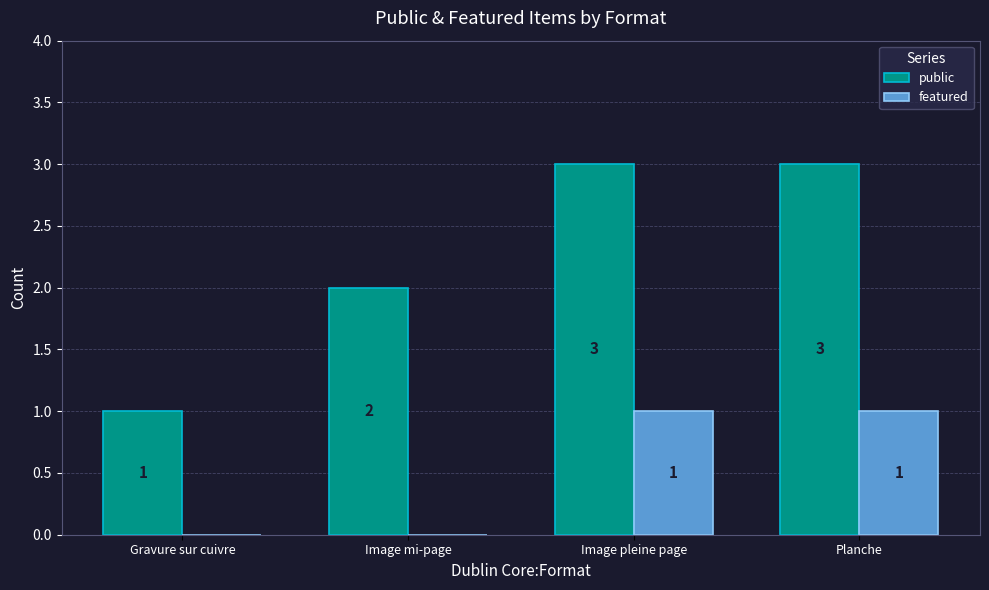

What is the spread (max minus min) of values at Planche?

2